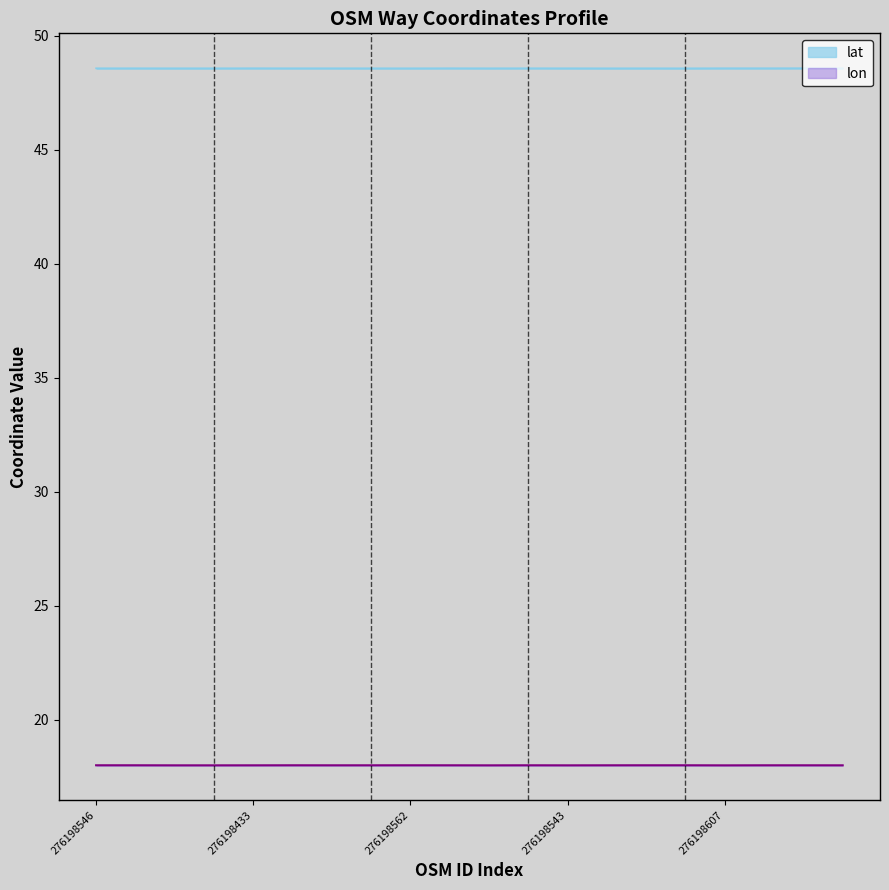

How many categories are shown in the chart?

20